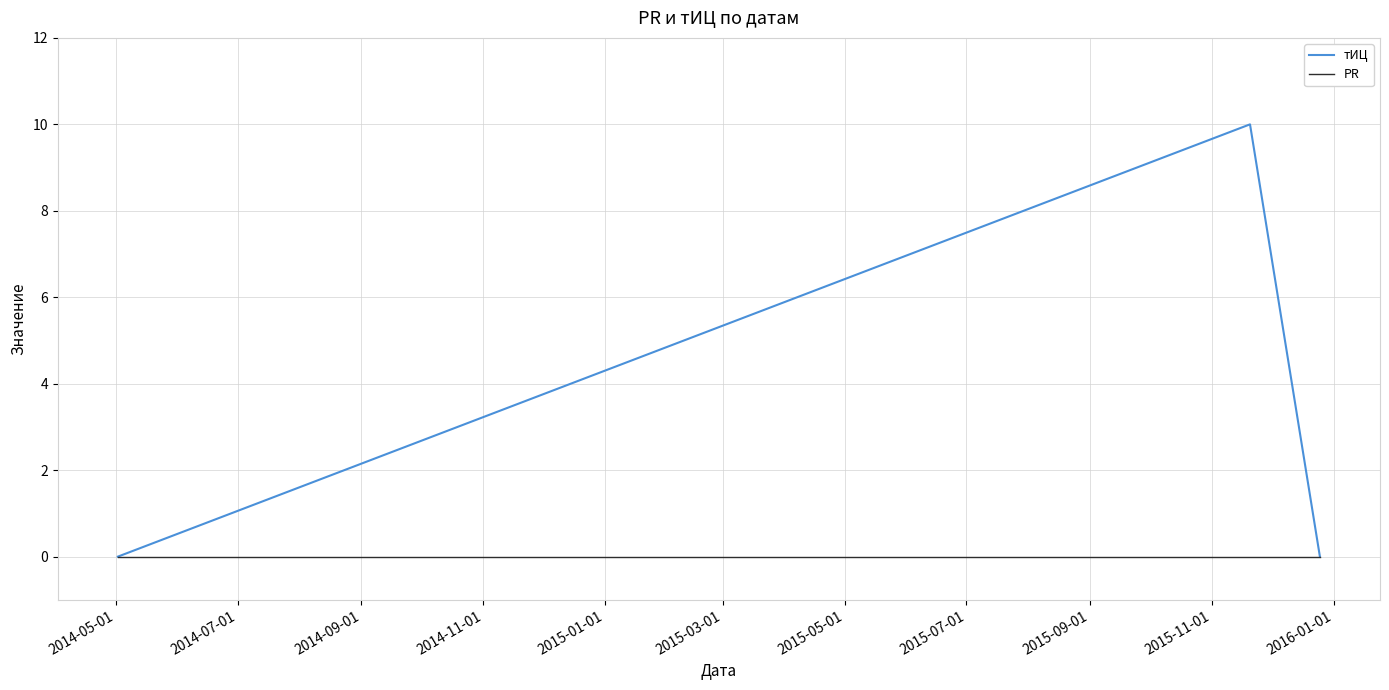

Count the тИЦ values in the range 0 to 10.

3